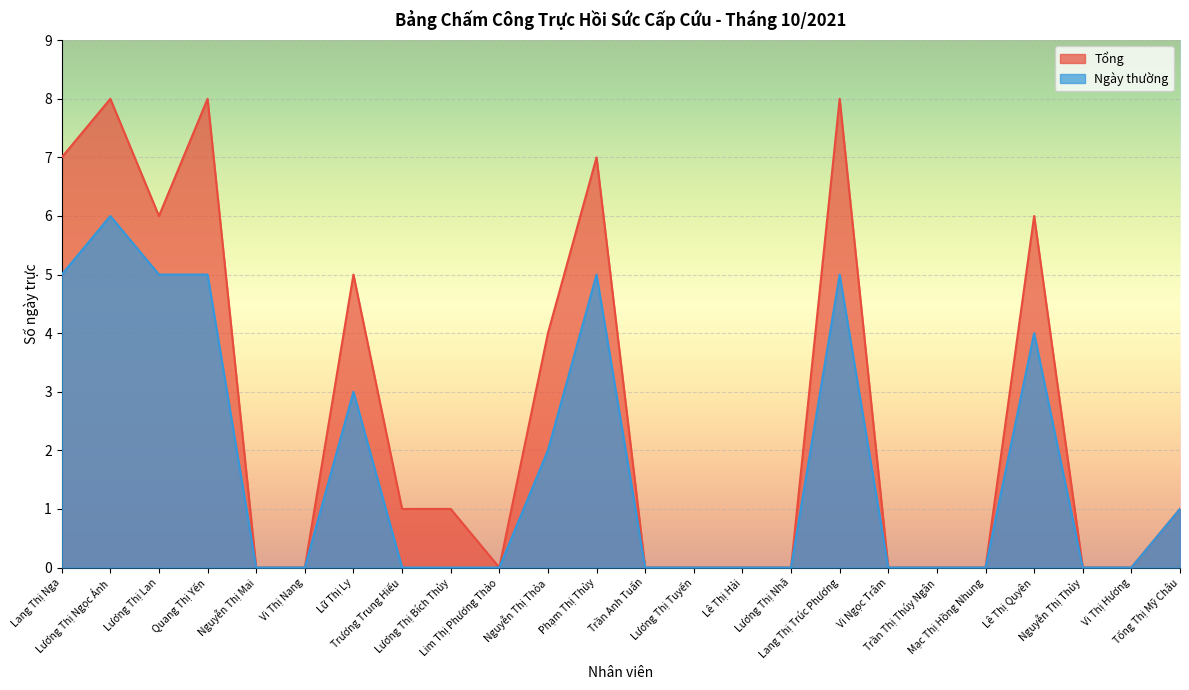

At which category is the sum across all series the highest?

Lương Thị Ngọc Ánh